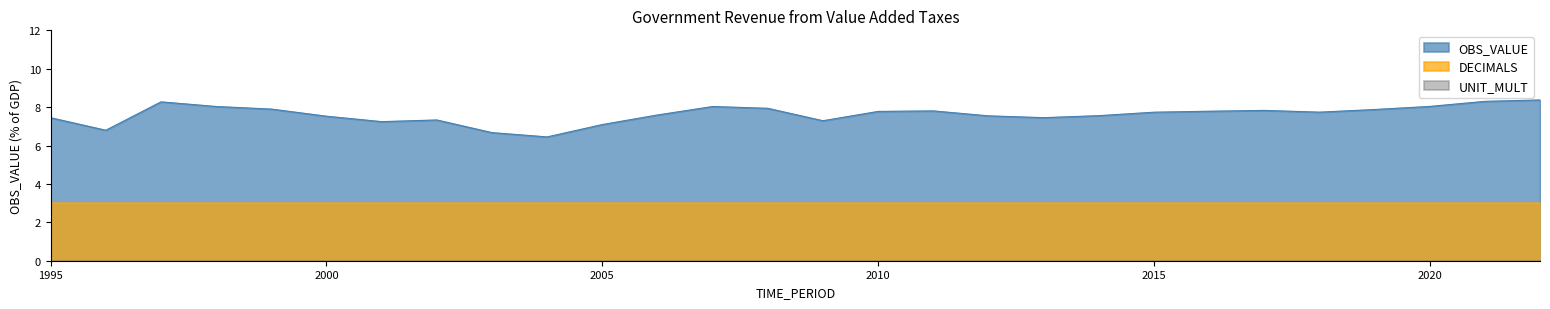

Between 2003 and 2016, which is larger?

2016